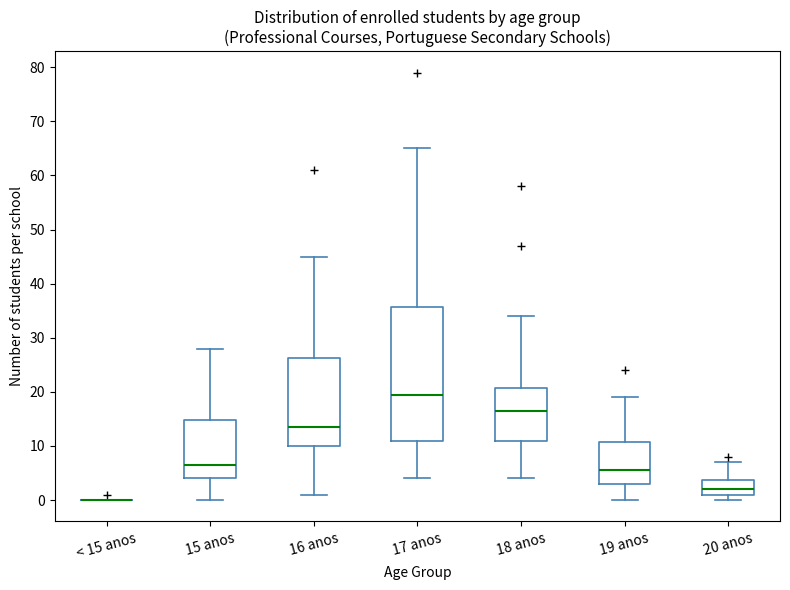

Where does the lower whisker of the box for 18 anos end on the y-axis? The values are not printed on the chart, so give them approximately, as read against the axis.

4